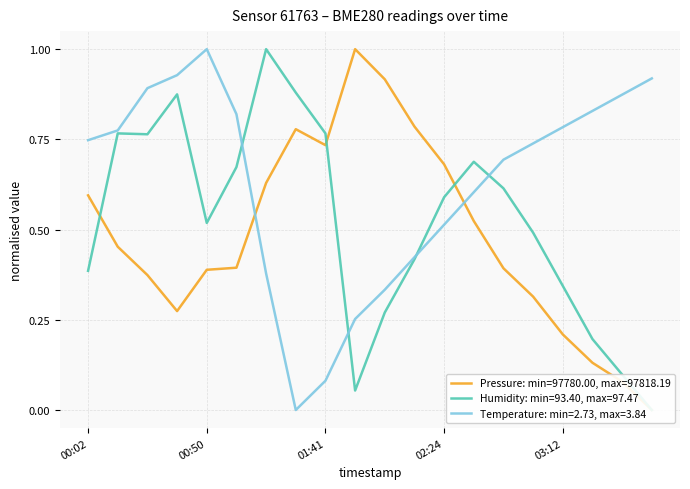

Which category has the highest value in the Temperature: min=2.73, max=3.84 series?

00:50